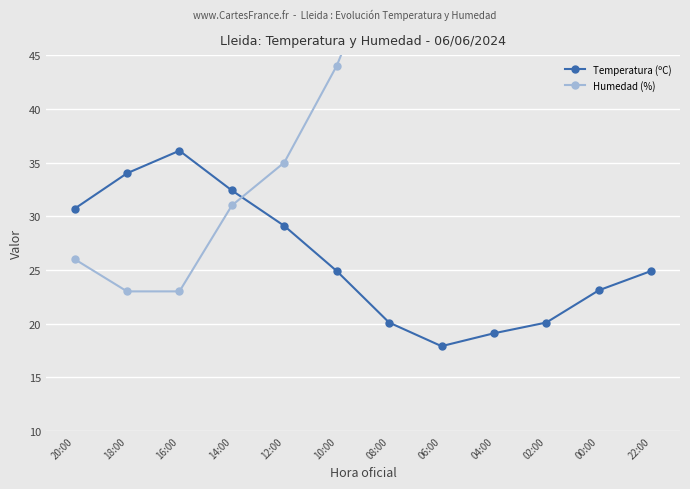

Rank the series by their maximum value, from highest to lowest.

Humedad (%), Temperatura (ºC)